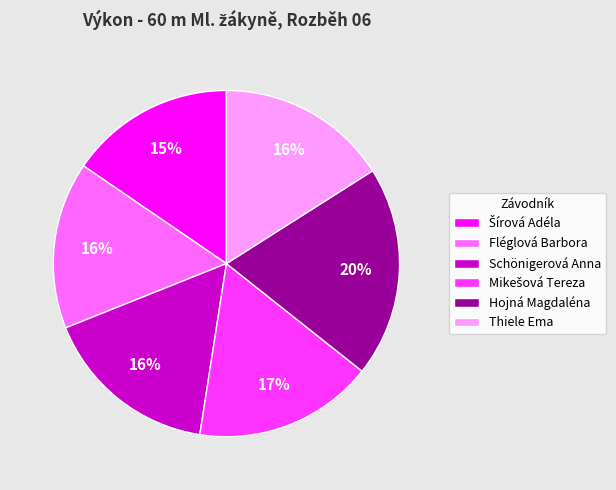

To the nearest percent, what portion does Hojná Magdaléna represent?

20%